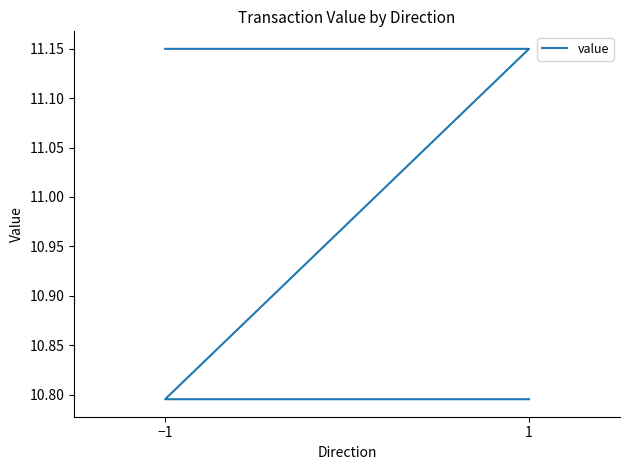

Approximately how many times larger is the value at 1 compared to −1?

1.0